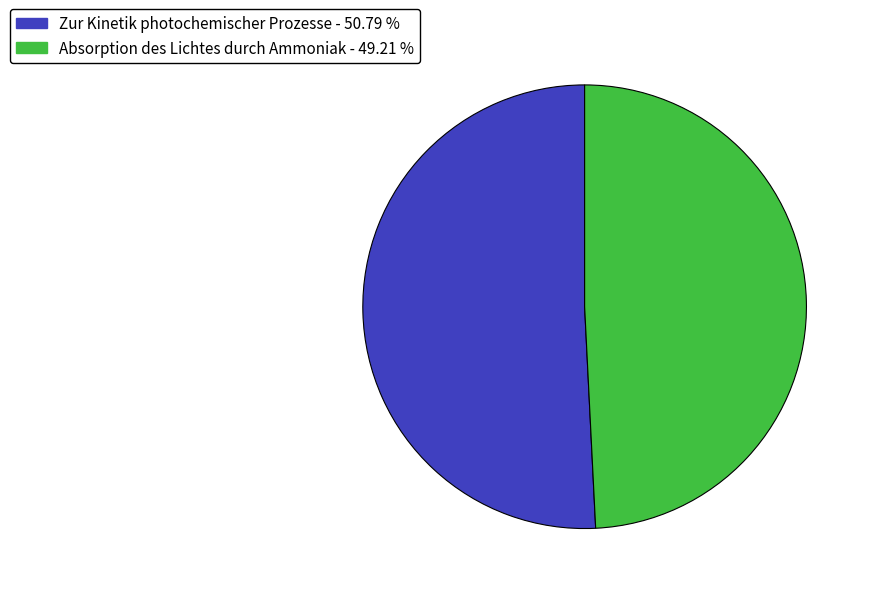

What is the ratio of the value at Zur Kinetik photochemischer Prozesse to the value at Absorption des Lichtes durch Ammoniak?

1.0